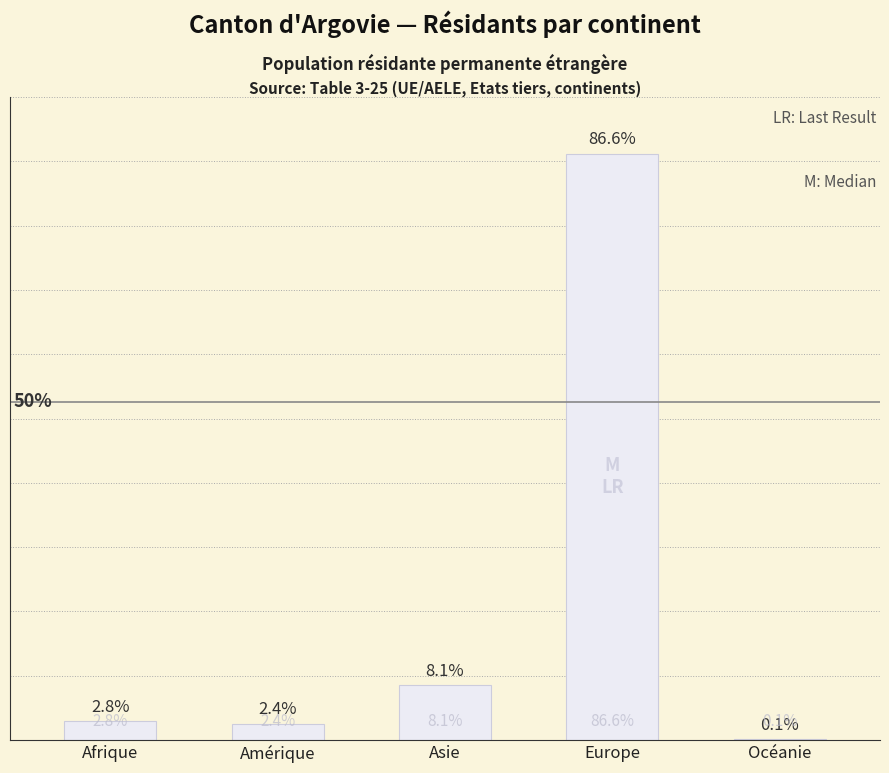

Which label corresponds to the largest value in the chart?

Europe